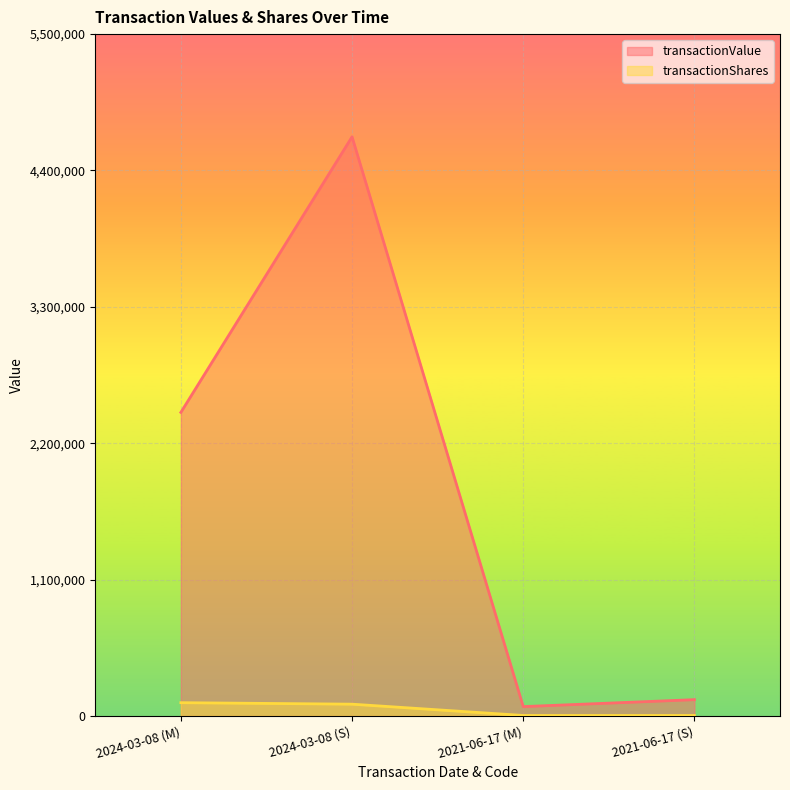

How many values in the transactionValue series exceed 2448350?

1